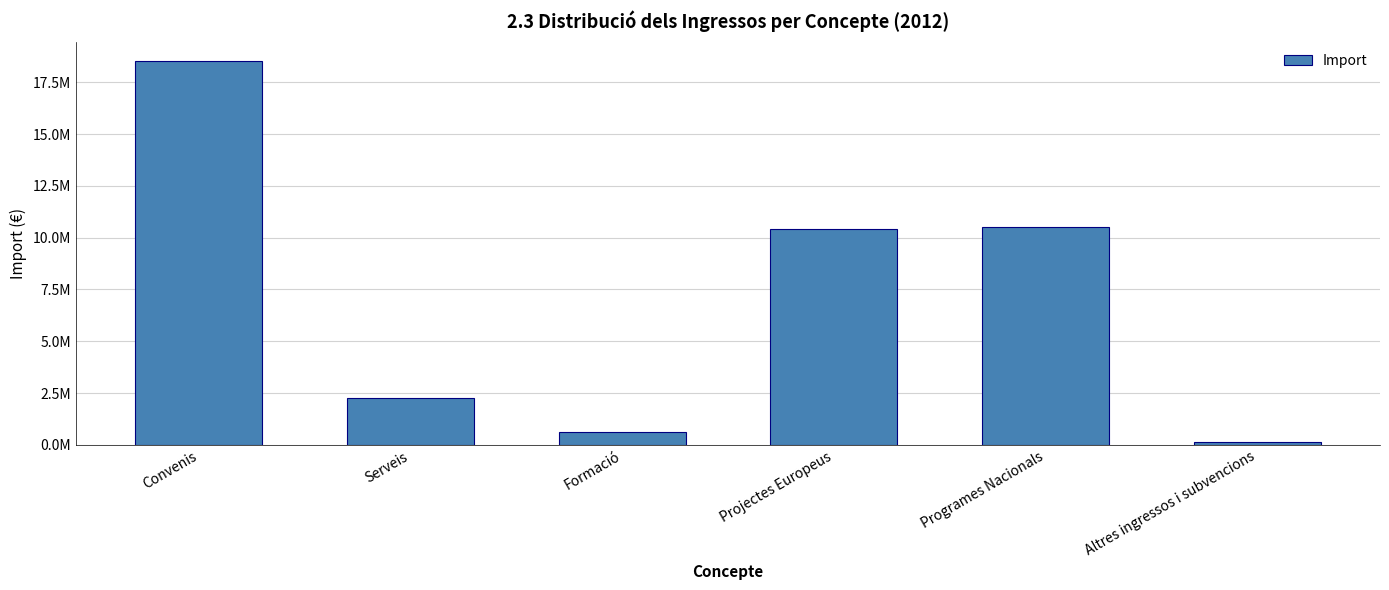

Rank the categories by value from lowest to highest.

Altres ingressos i subvencions, Formació, Serveis, Projectes Europeus, Programes Nacionals, Convenis